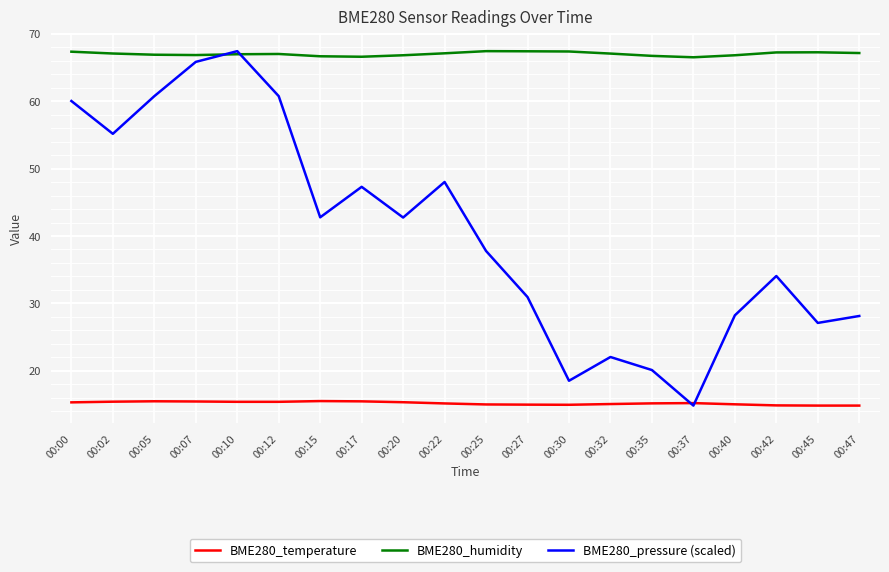

What are all the series names shown in the legend?

BME280_temperature, BME280_humidity, BME280_pressure (scaled)